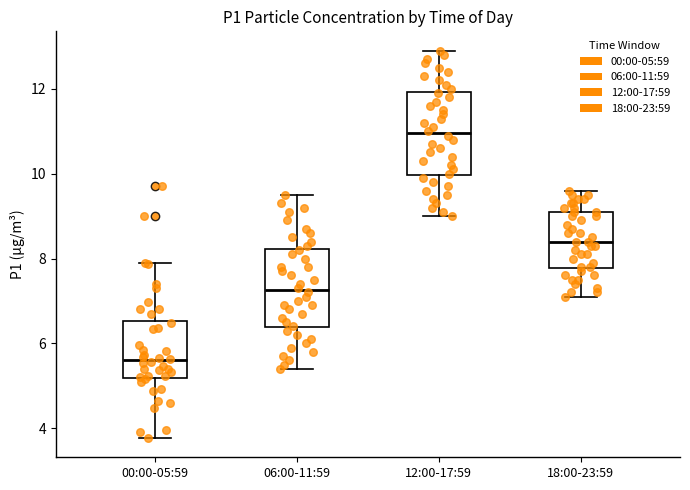

Reading left to right, read every box against the y-axis: the position of its median line, the range the box covers, and the ends of its whiskers. The values are not printed on the chart, so give them approximately, as read against the axis.

00:00-05:59: median 5.6, box 5.2 to 6.6, whiskers 3.8 to 8.0
06:00-11:59: median 7.2, box 6.4 to 8.2, whiskers 5.4 to 9.6
12:00-17:59: median 11.0, box 10.0 to 12.0, whiskers 9.0 to 13.0
18:00-23:59: median 8.4, box 7.8 to 9.2, whiskers 7.2 to 9.6